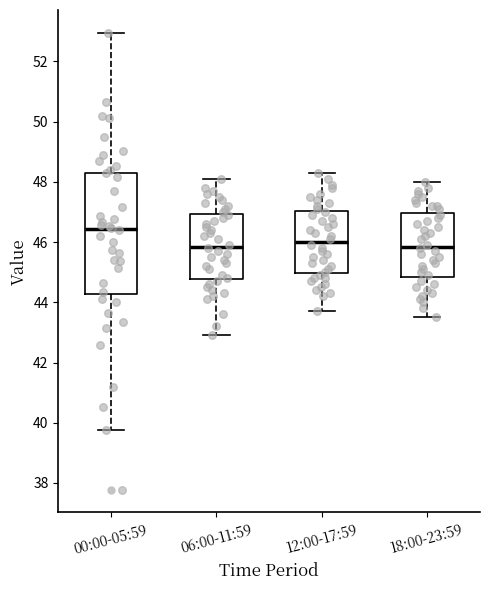

Comparing the boxes themselves (not the whiskers), which one is the tallest?

00:00-05:59